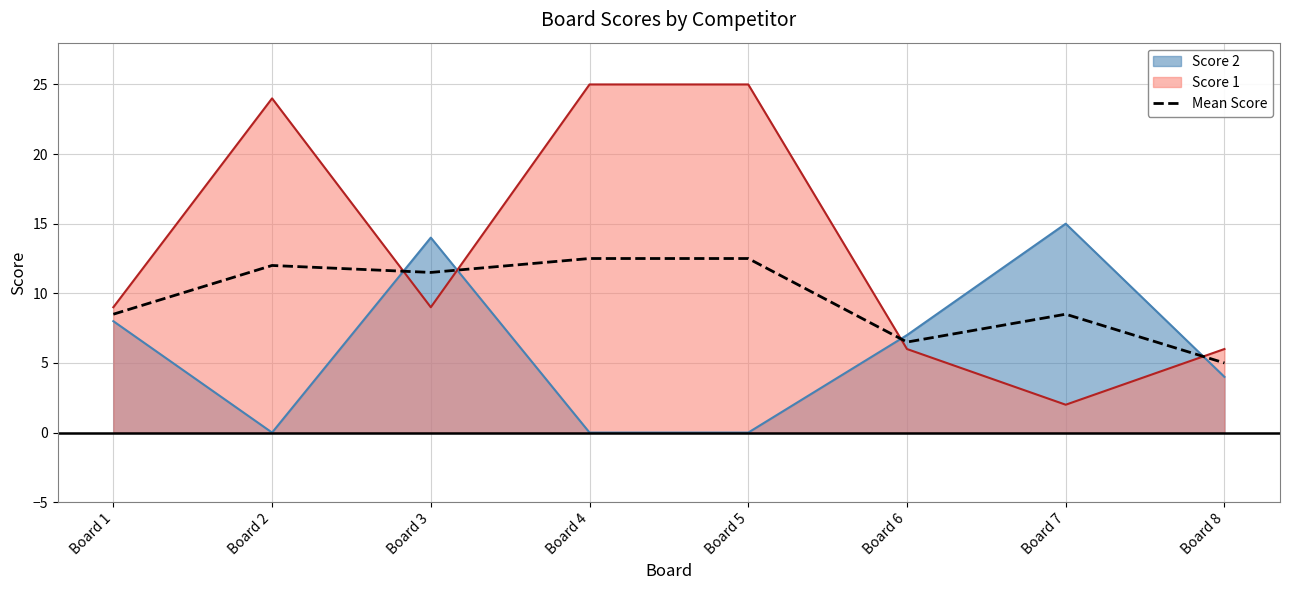

Rank the categories by value from highest to lowest.

Board 4, Board 5, Board 2, Board 3, Board 1, Board 7, Board 6, Board 8